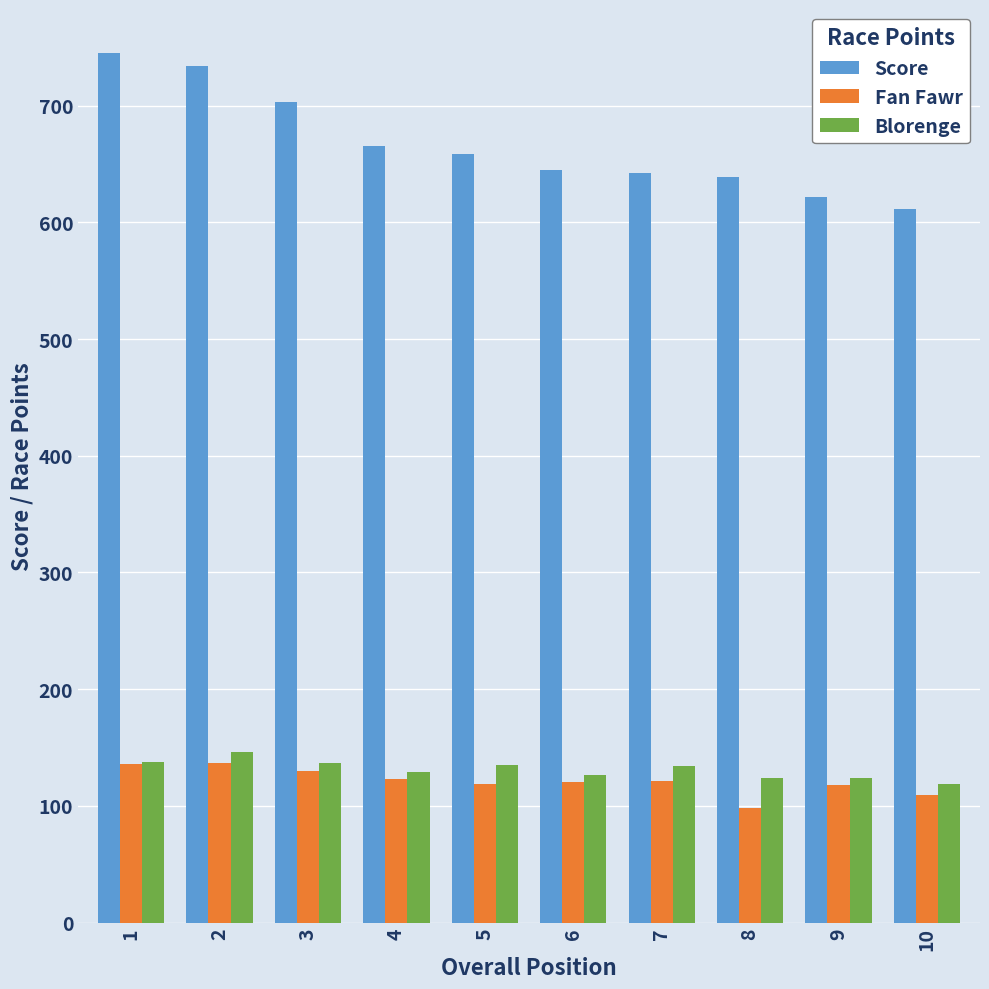

How many data points in Blorenge are less than 133?

5